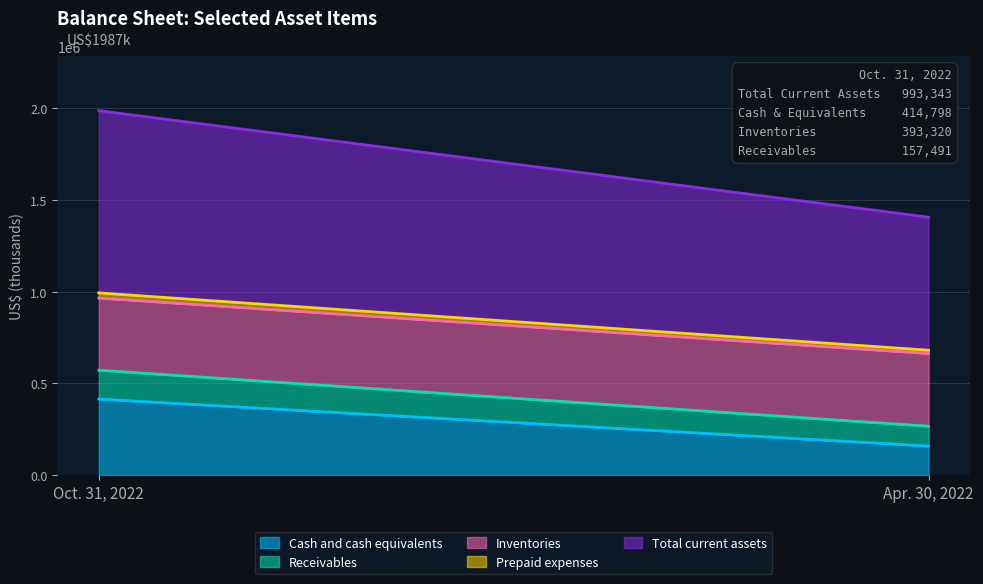

What is the value of the Inventories point at the 1st from the left?

393320